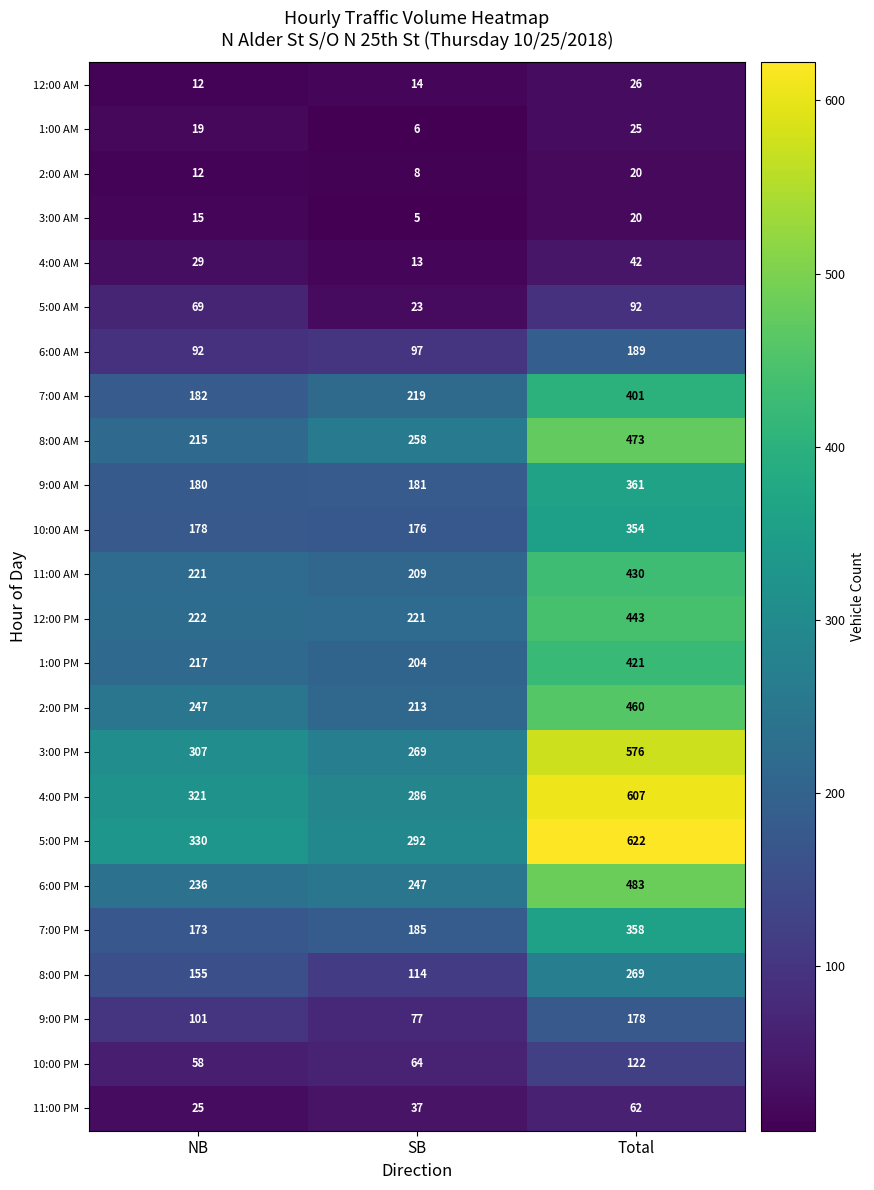

Which series has the largest total across all categories?

5:00 PM